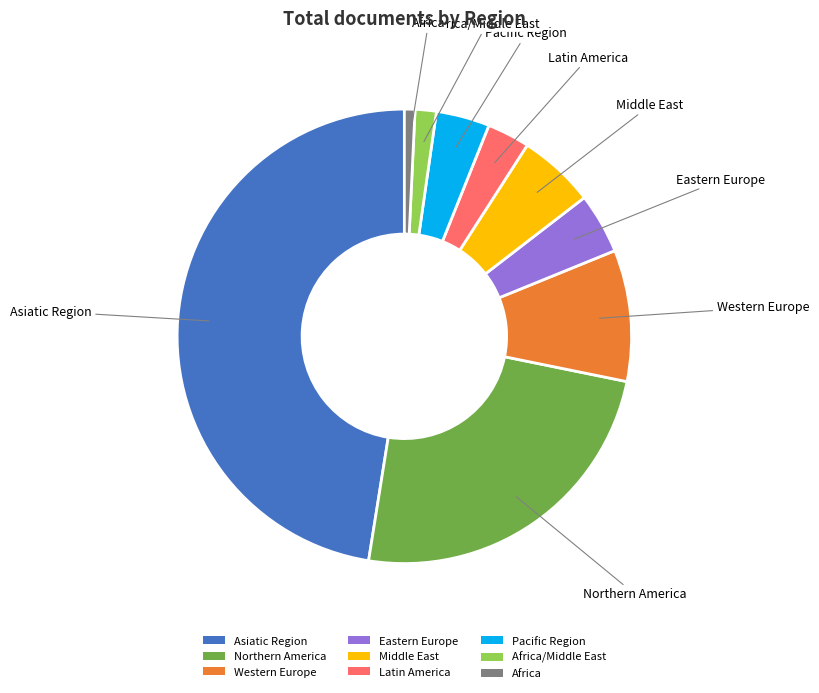

How many slices are in this pie chart?

9